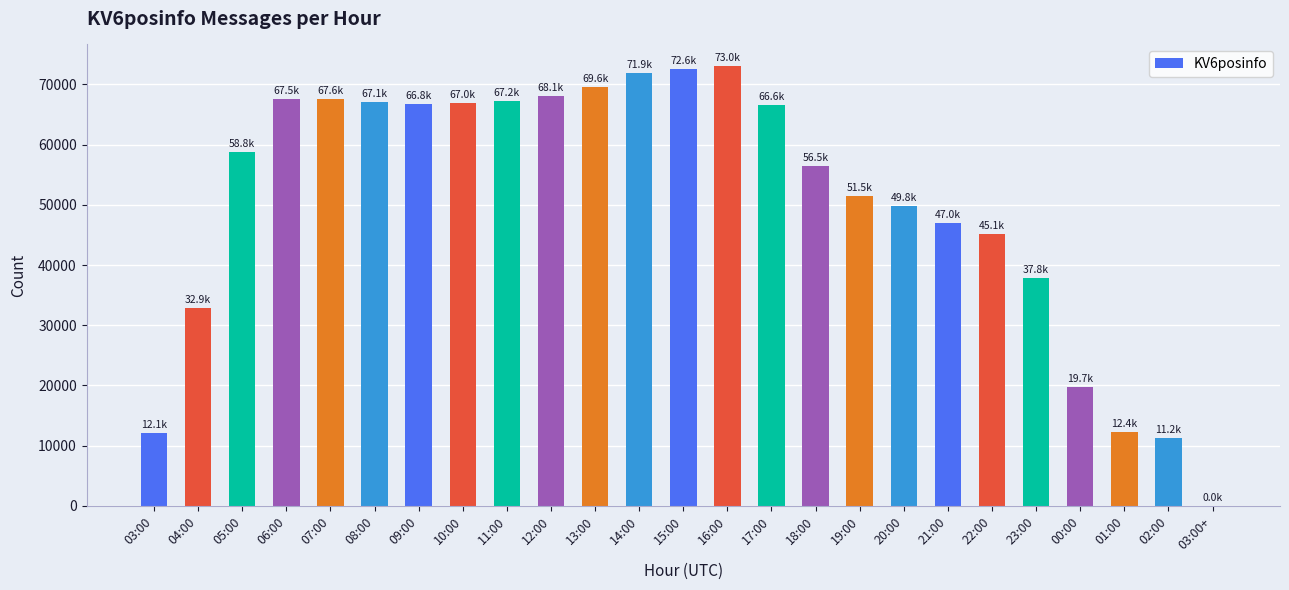

What is the ratio of the value at 13:00 to the value at 16:00?

1.0